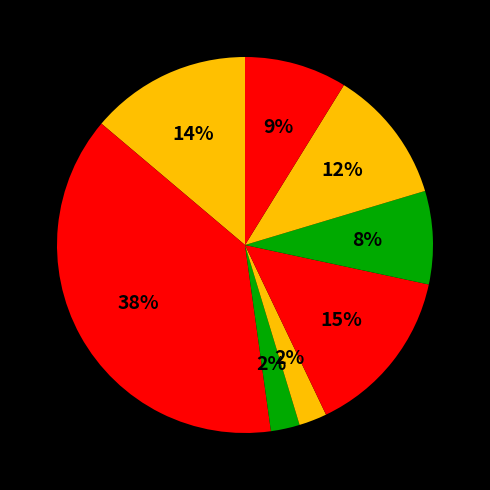

Is there a majority slice in this chart?

No